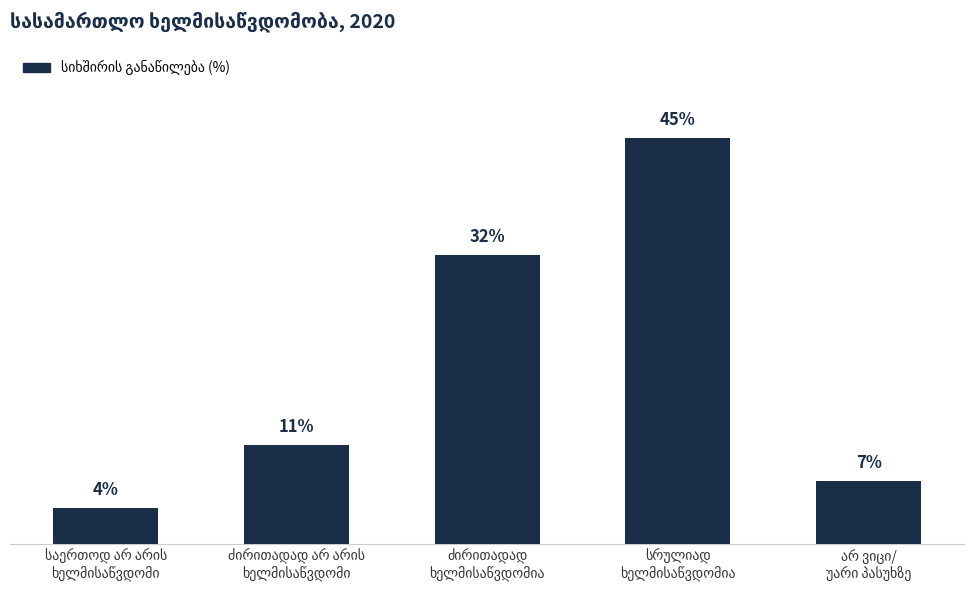

True or false: the data shows 32 at ძირითადად
ხელმისაწვდომია.

True